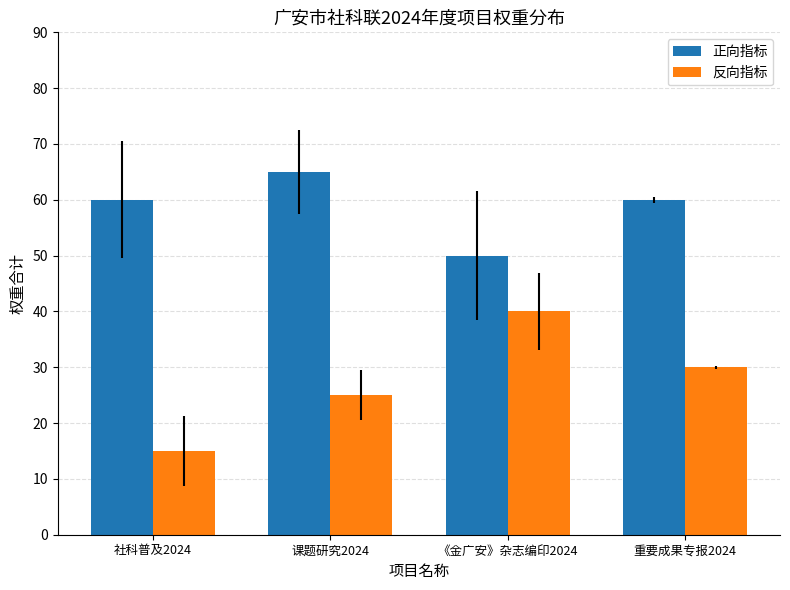

Count the 正向指标 values in the range 60 to 65.

3